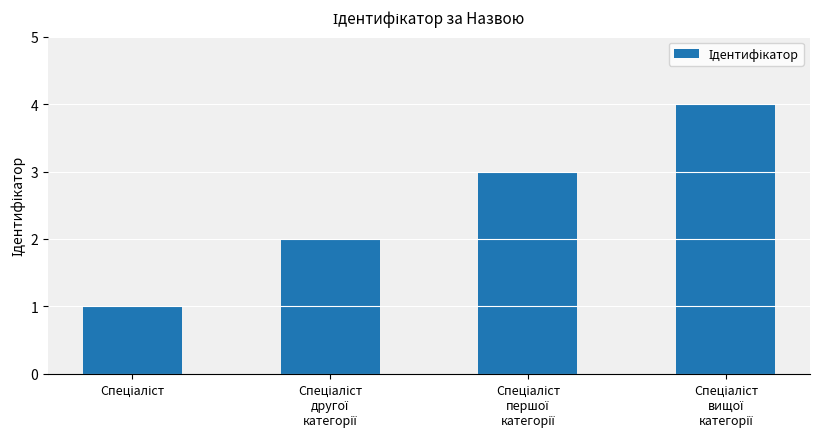

What is the smallest value displayed?

1